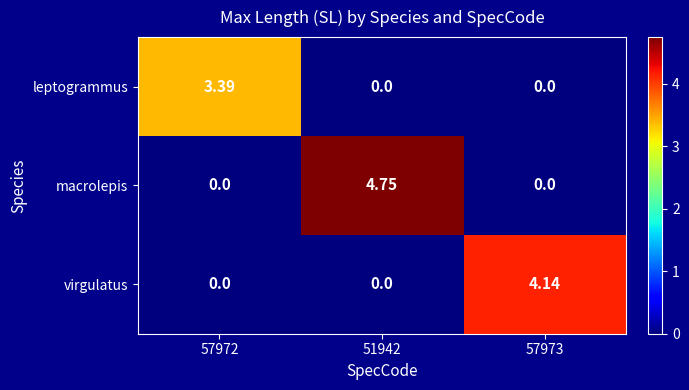

Which series has the widest spread of values?

macrolepis